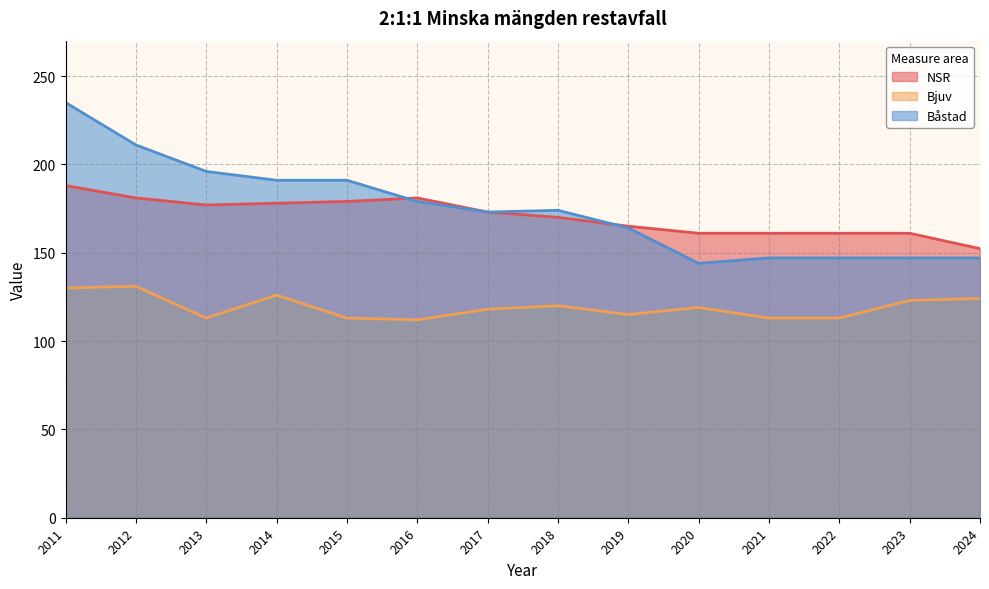

What is the sum of the NSR values at 2021 and 2022?

322.0